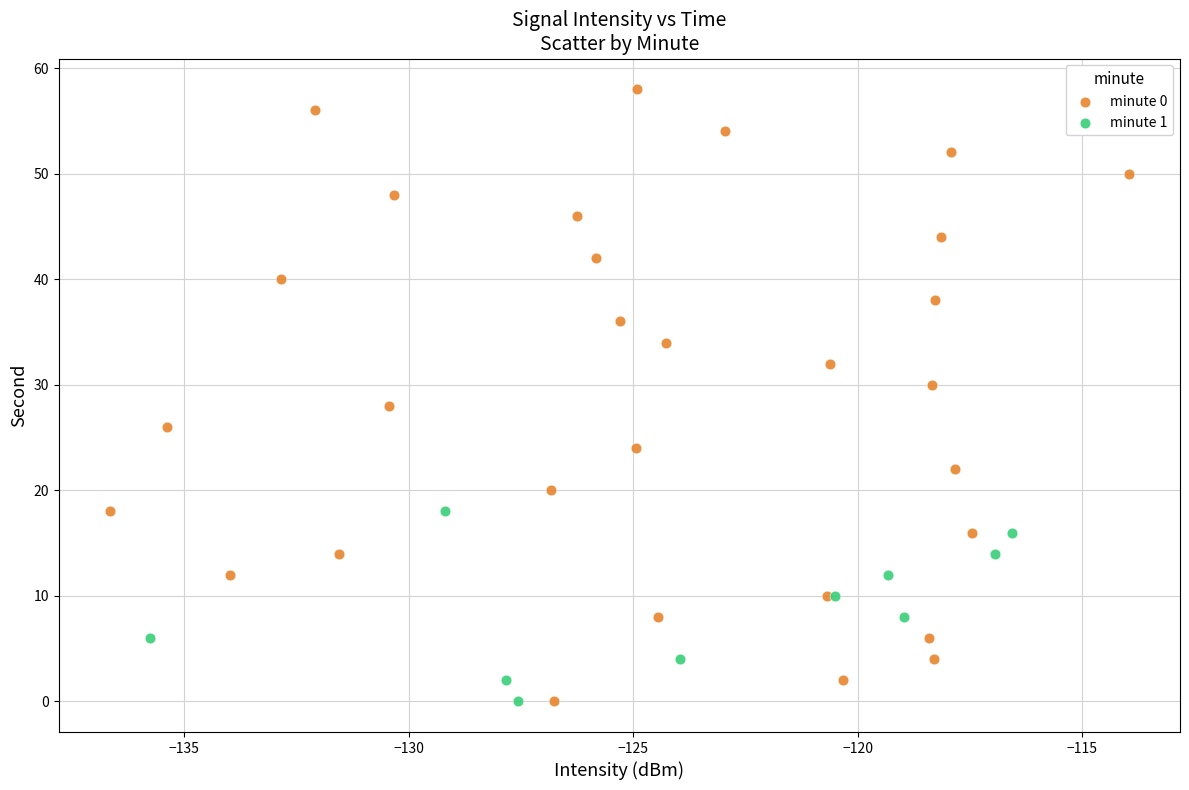

Which series has the largest Y range (max minus min)?

minute 0